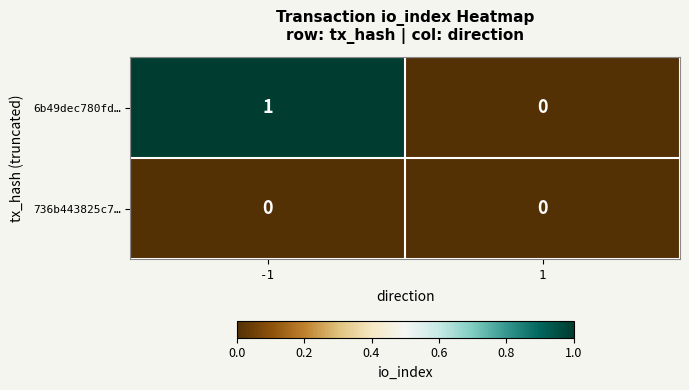

Rank the series by their maximum value, from lowest to highest.

736b443825c7…, 6b49dec780fd…